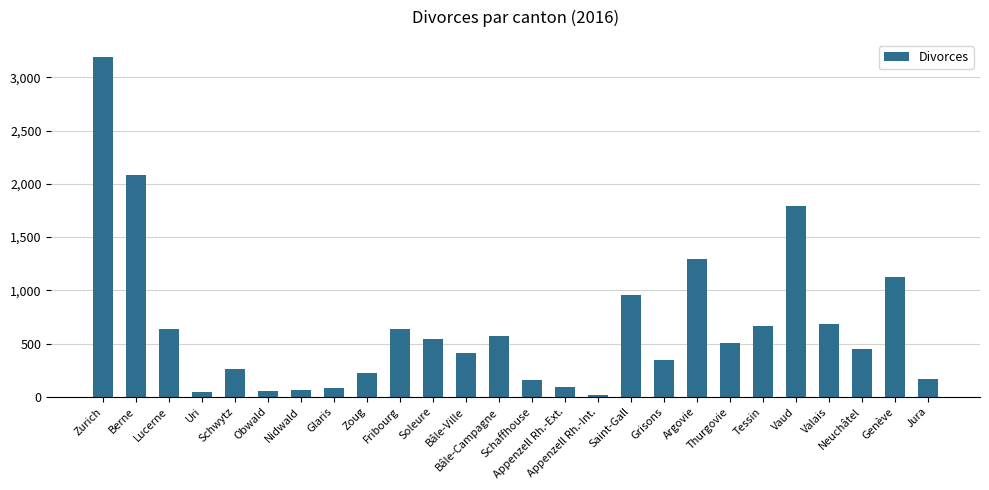

What is the greatest value displayed?

3193